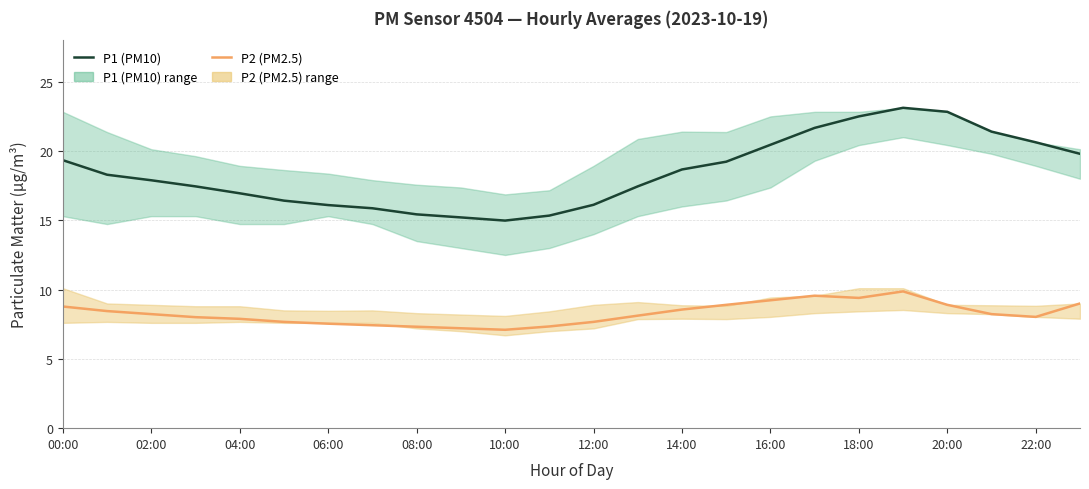

What is the label of the 1st point from the left?

00:00